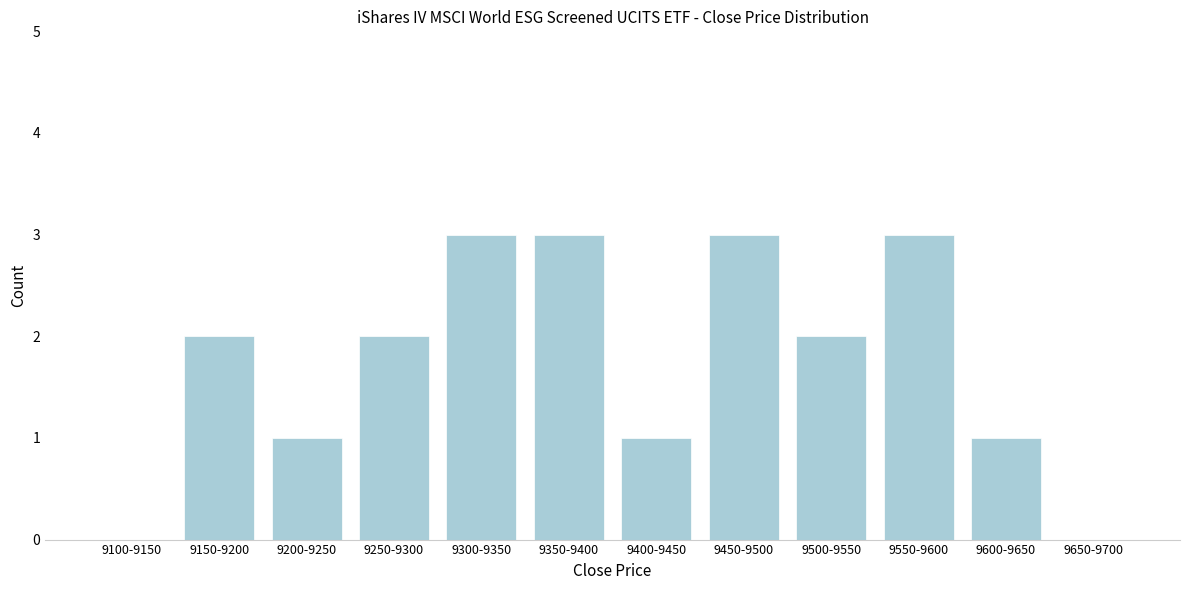

Reading left to right, what are all the values shown in this chart?

9100-9150=0	9150-9200=2	9200-9250=1	9250-9300=2	9300-9350=3	9350-9400=3	9400-9450=1	9450-9500=3	9500-9550=2	9550-9600=3	9600-9650=1	9650-9700=0